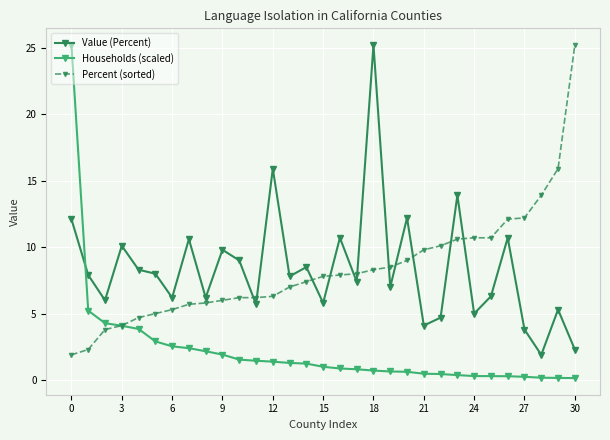

What is the minimum value for Percent (sorted)?

1.9